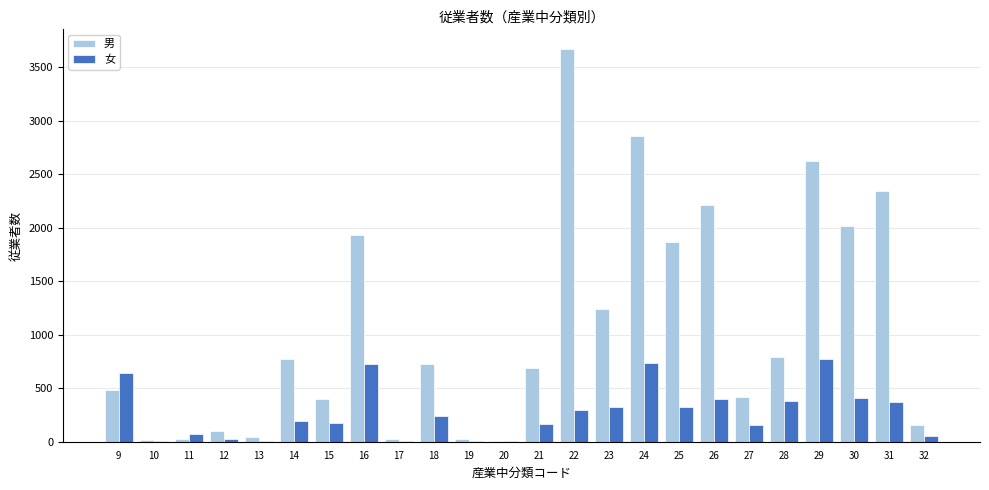

Which series changed the most between 18 and 25?

男